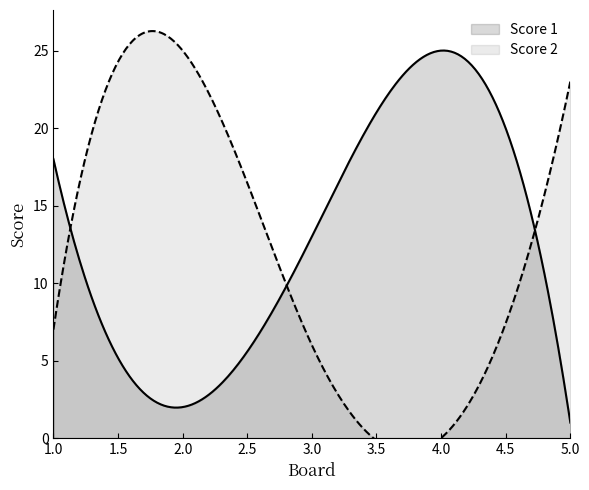

What is the sum of the Score 2 values at 1 and 4?

7